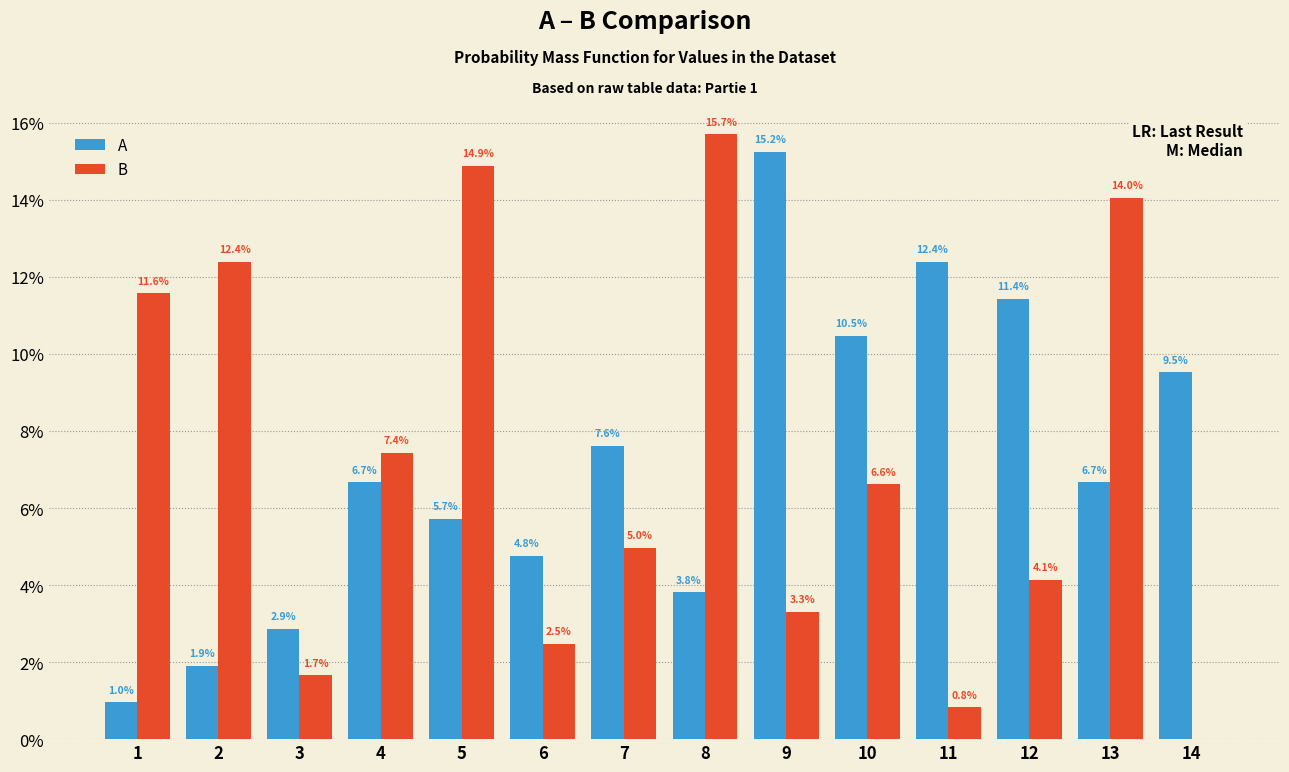

Which series changed the most between 4 and 9?

A